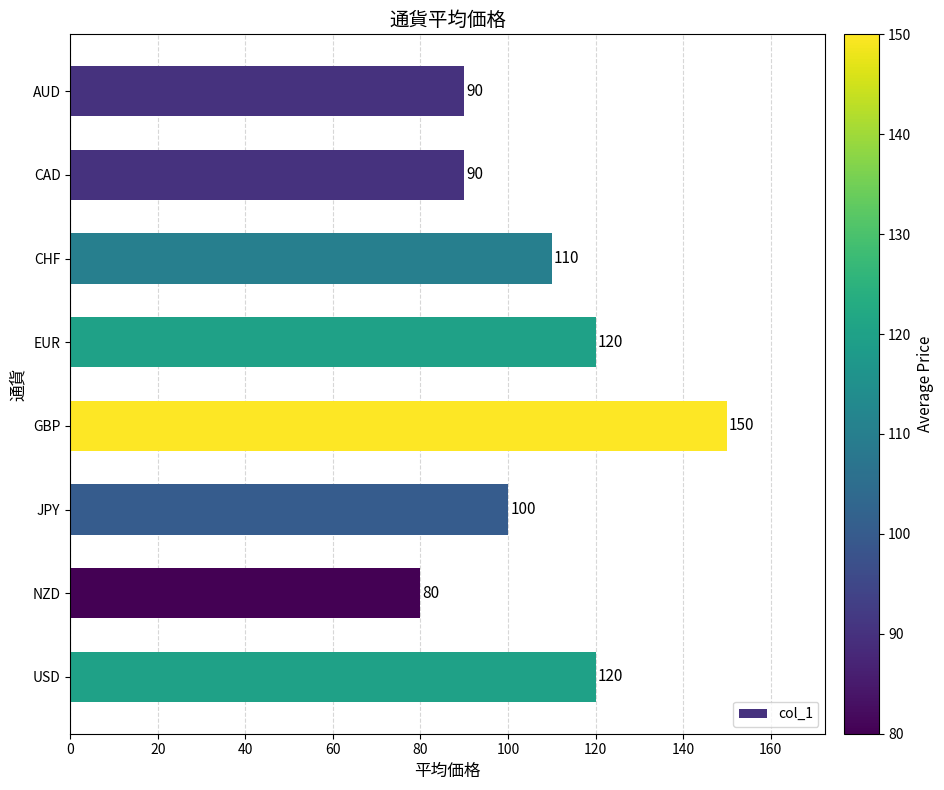

How many bars are there in total?

8